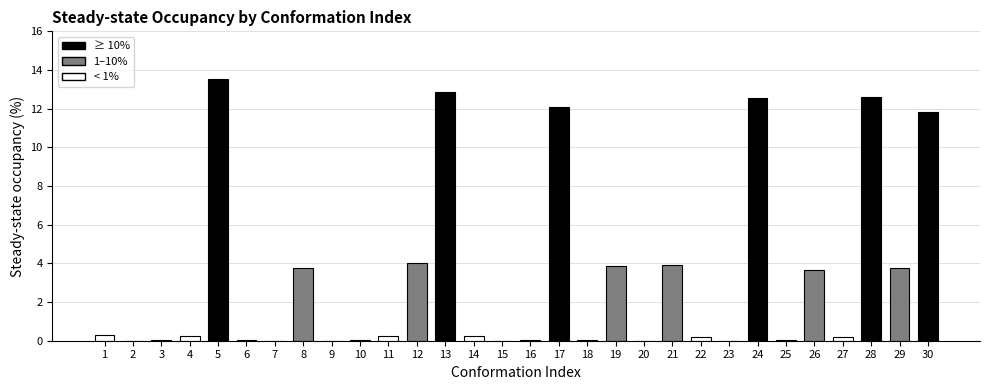

What is the greatest value displayed?

13.5